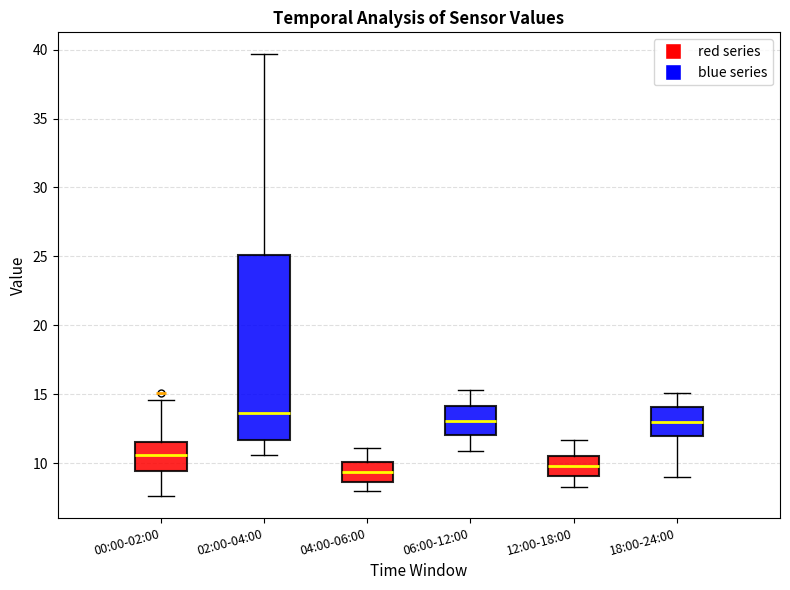

Comparing the boxes themselves (not the whiskers), which one is the tallest?

02:00-04:00